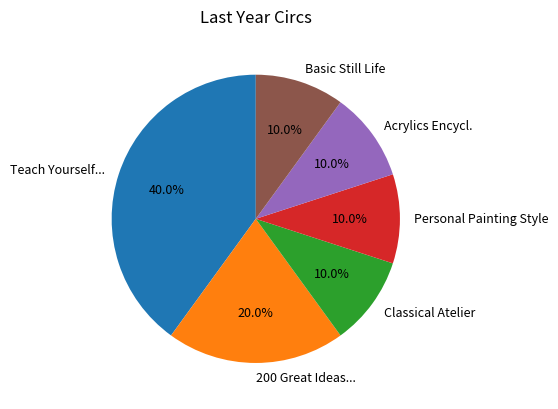

What percentage is NOT represented by Classical Atelier?

90.0%